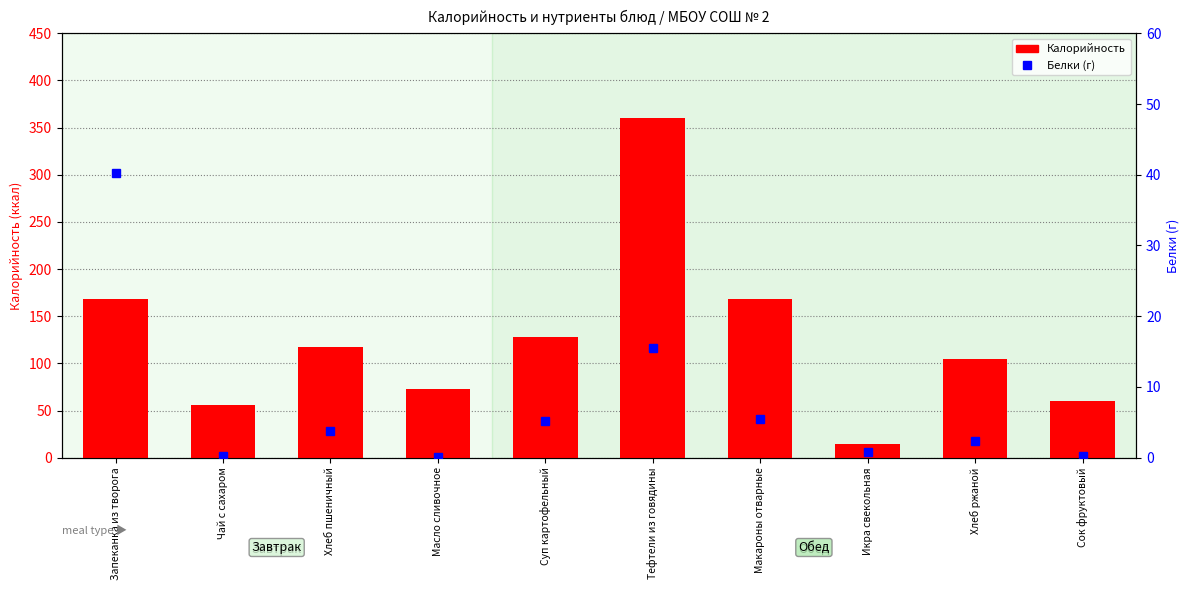

Which series changed the most between Масло сливочное and Тефтели из говядины?

Калорийность